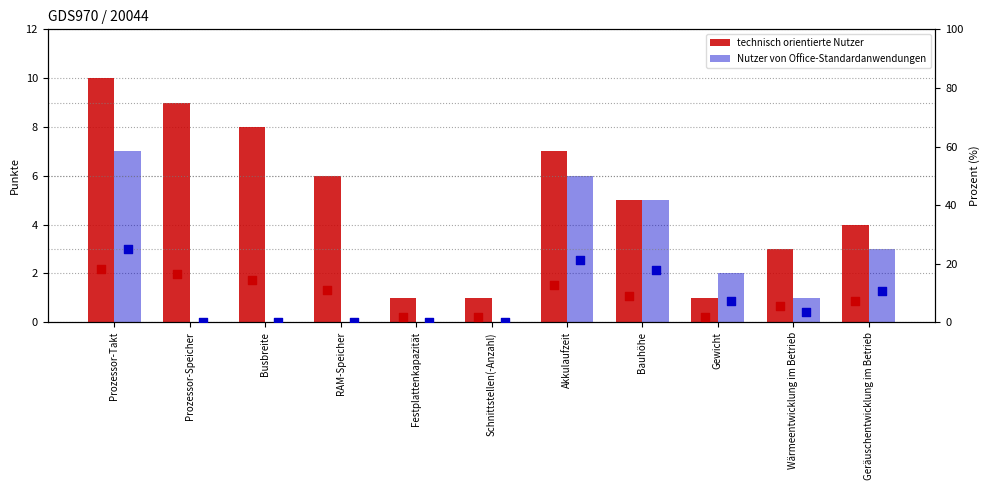

Which series has the largest Y range (max minus min)?

Nutzer von Office-Standardanwendungen %